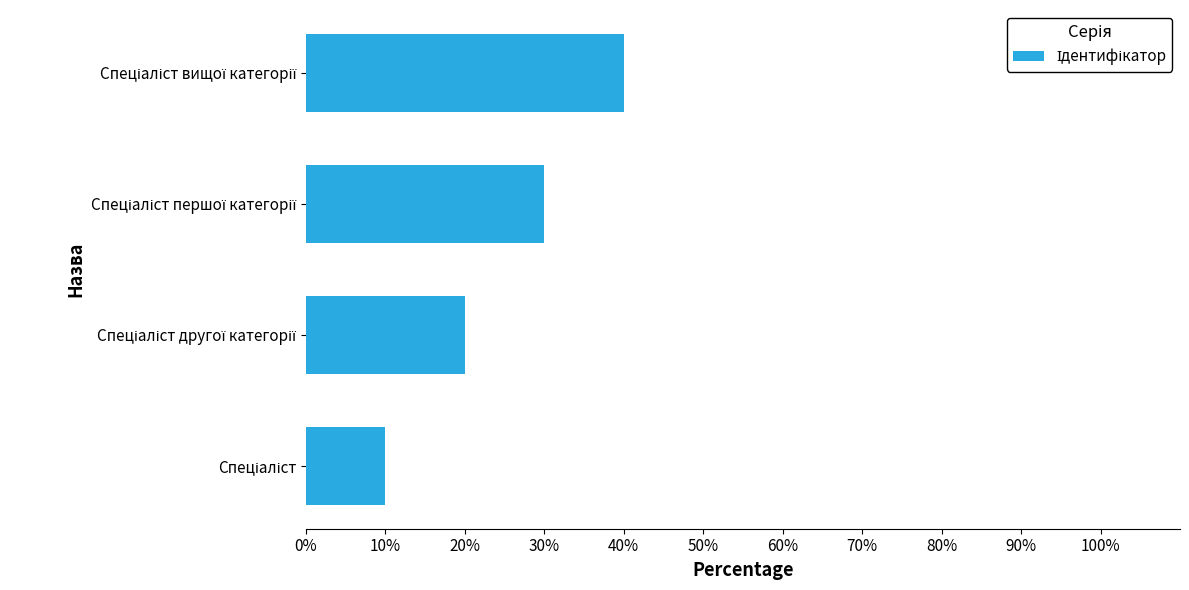

Does the chart contain stacked bars?

No